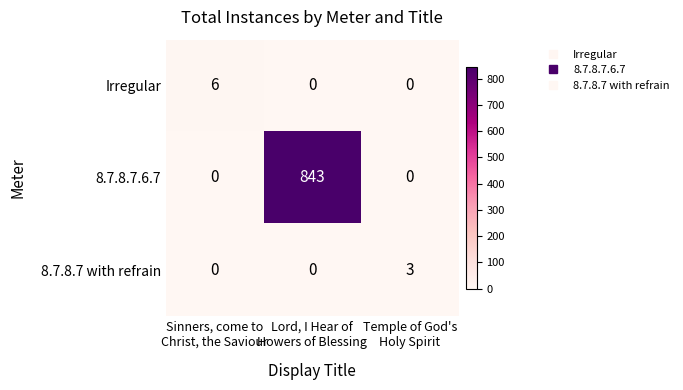

Which series has the largest range (max minus min)?

8.7.8.7.6.7